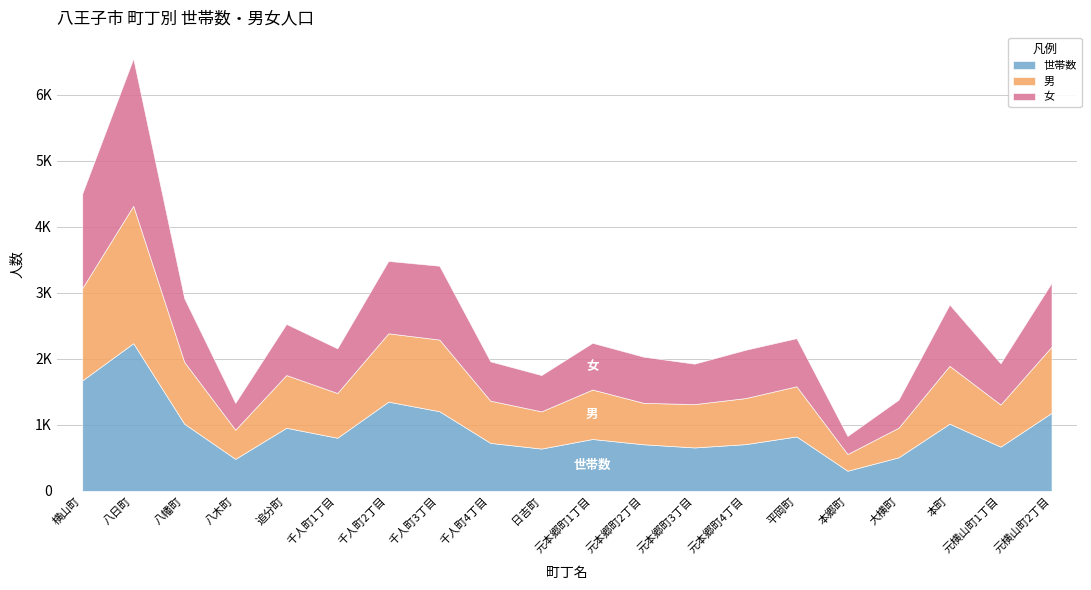

Where is the first local maximum for 世帯数?

八日町